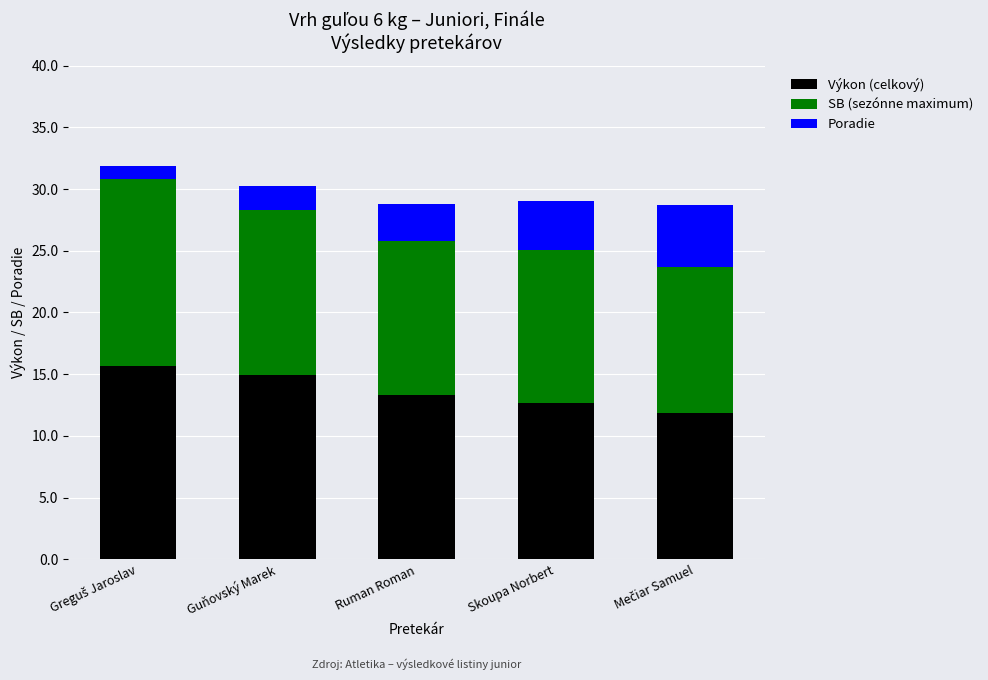

True or false: Výkon (celkový) has a value of 4.5 at Ruman Roman.

False